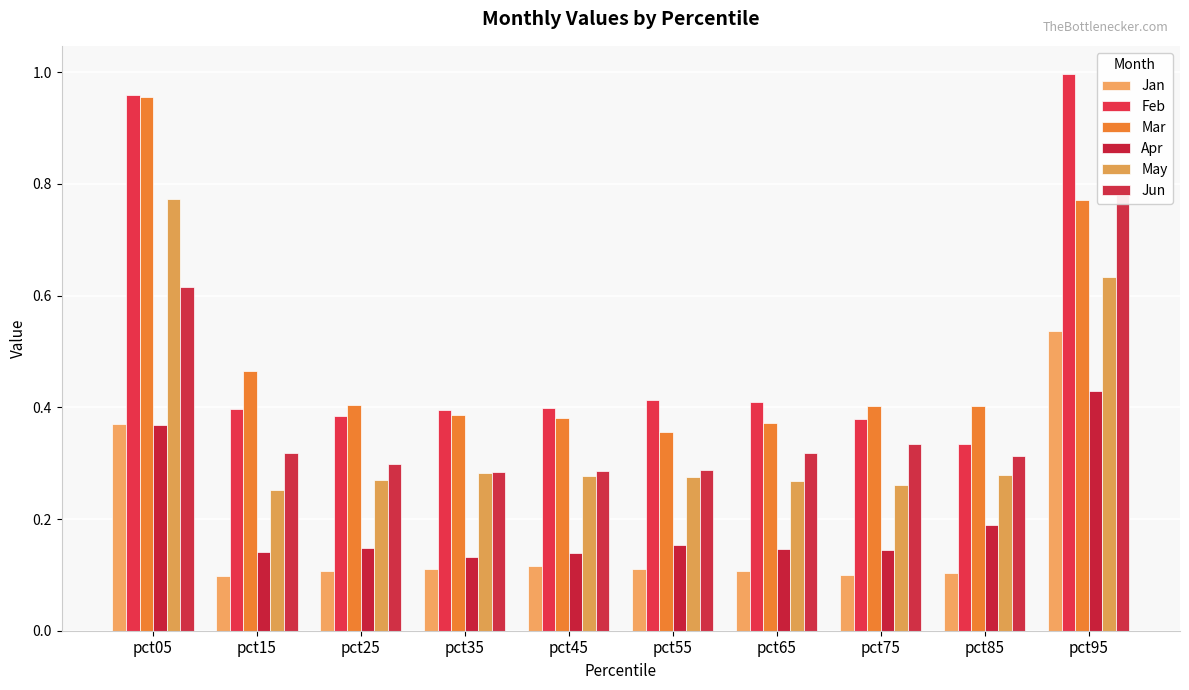

How many bars are there in total?

60